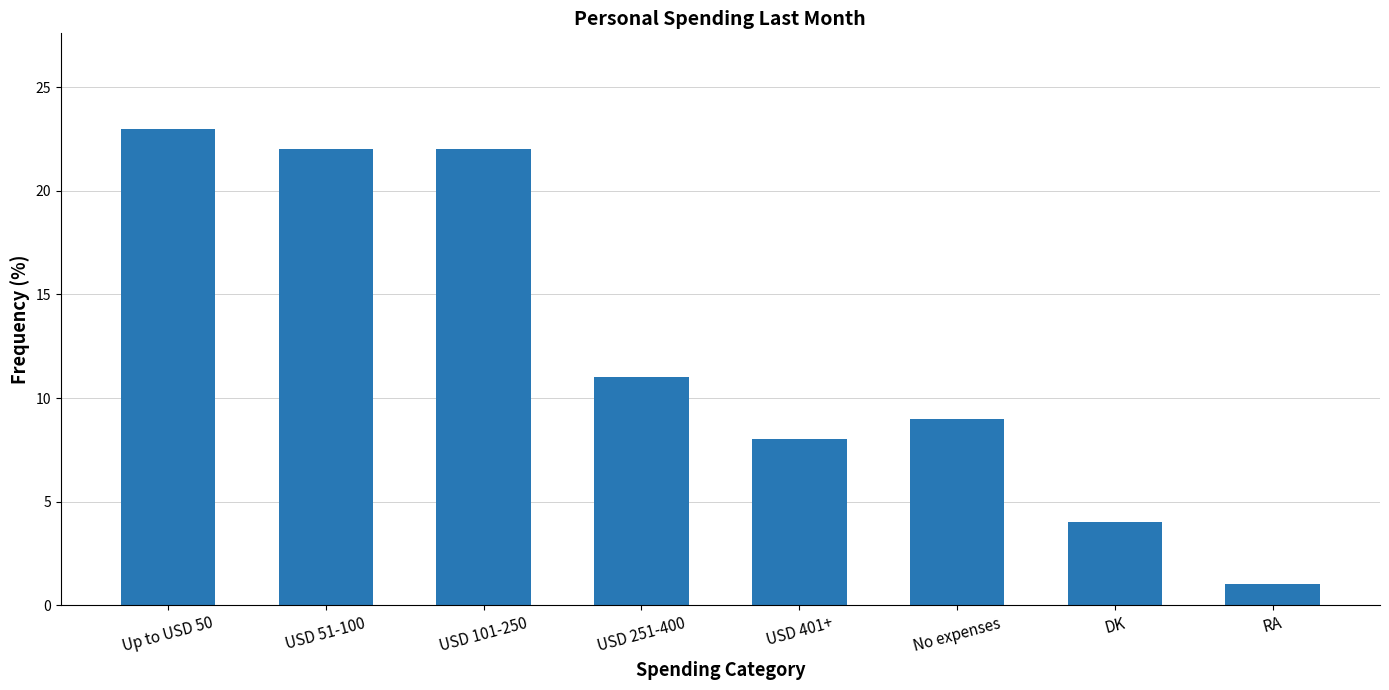

Between No expenses and Up to USD 50, which is larger?

Up to USD 50